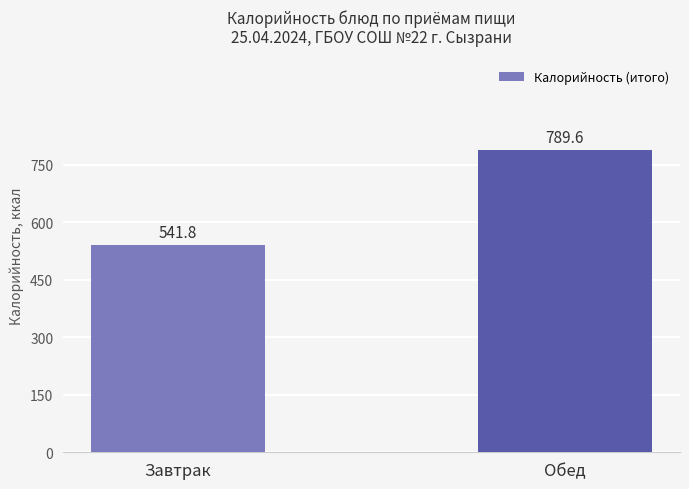

At which category does the chart reach its minimum across all series?

Завтрак